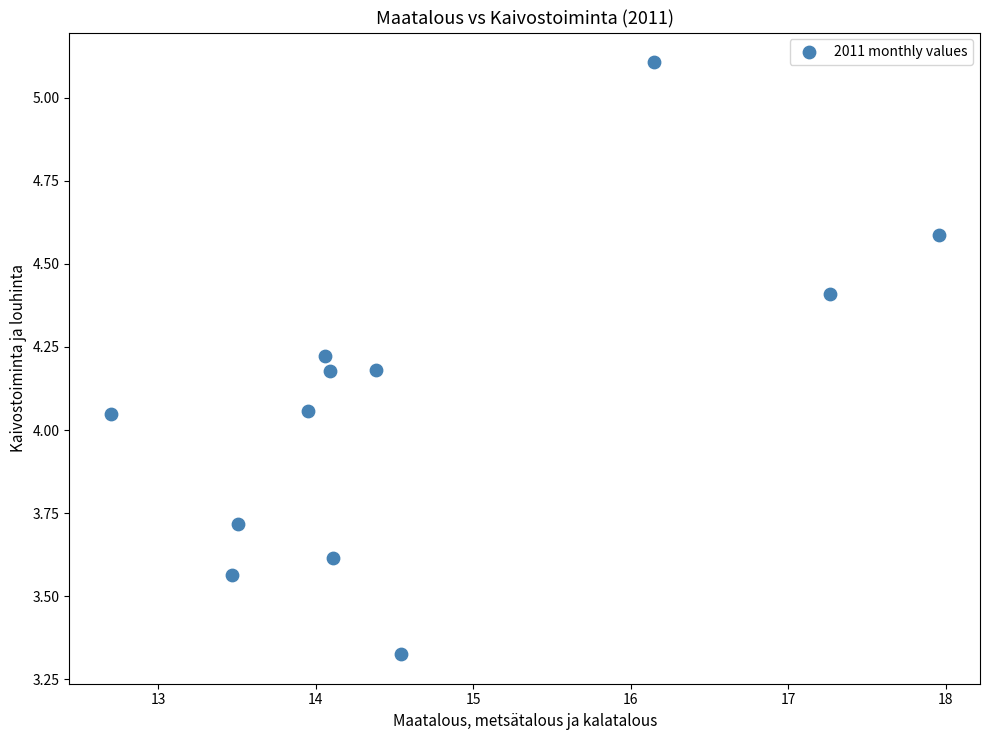

What is the average X value?

14.7